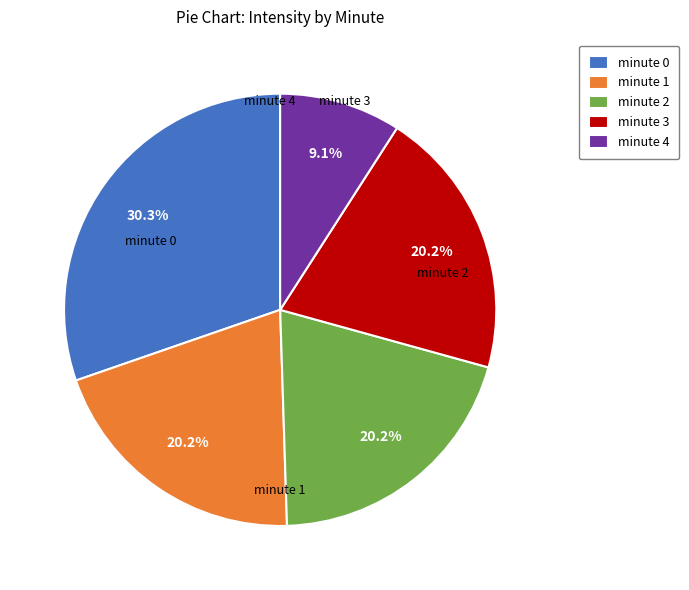

True or false: minute 2 accounts for 33% of the total.

False